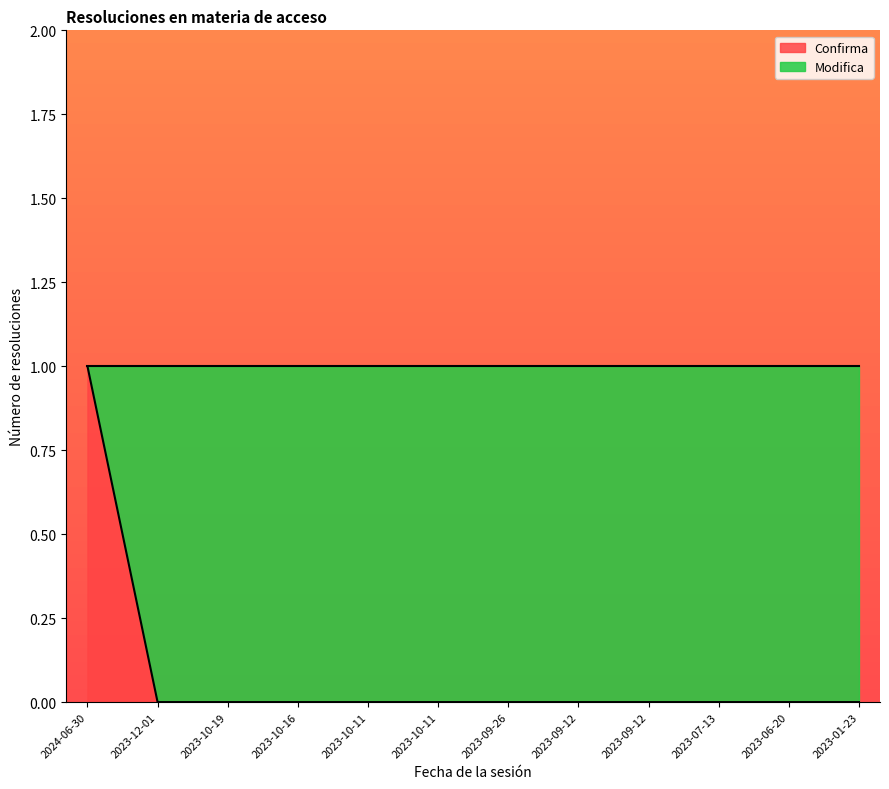

The chart shows a value of 0 at 2023-01-23. True or false?

True